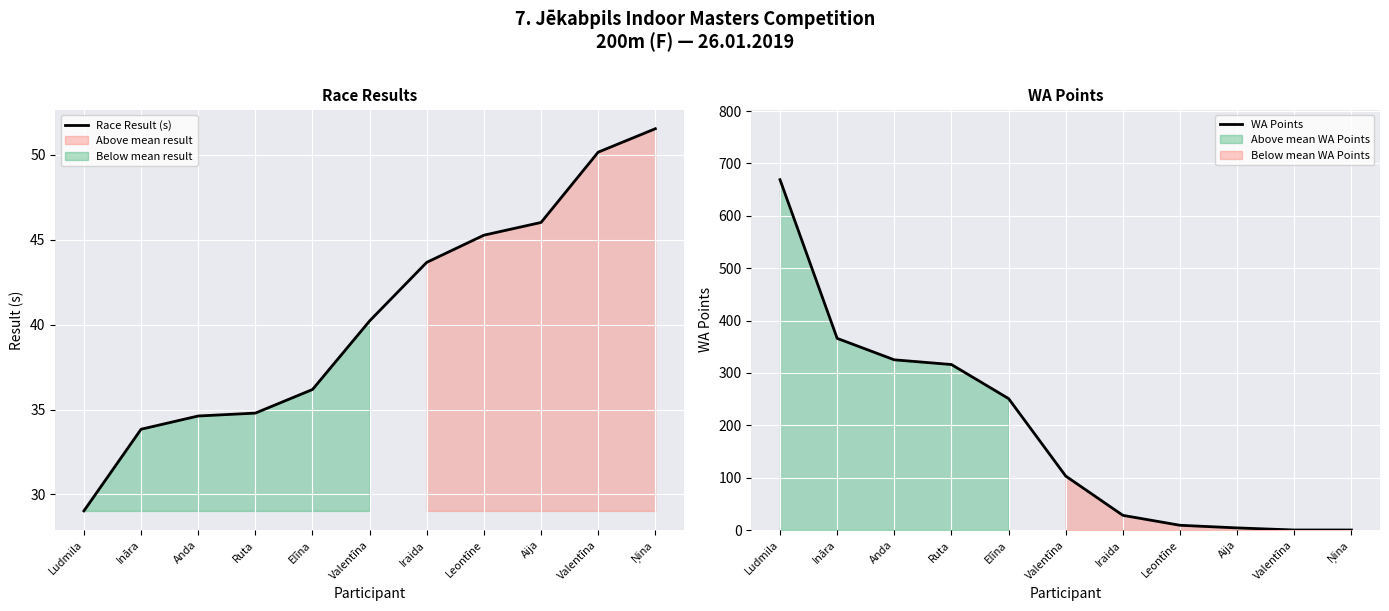

Is it true that WA Points equals 442.1 at Ruta?

False